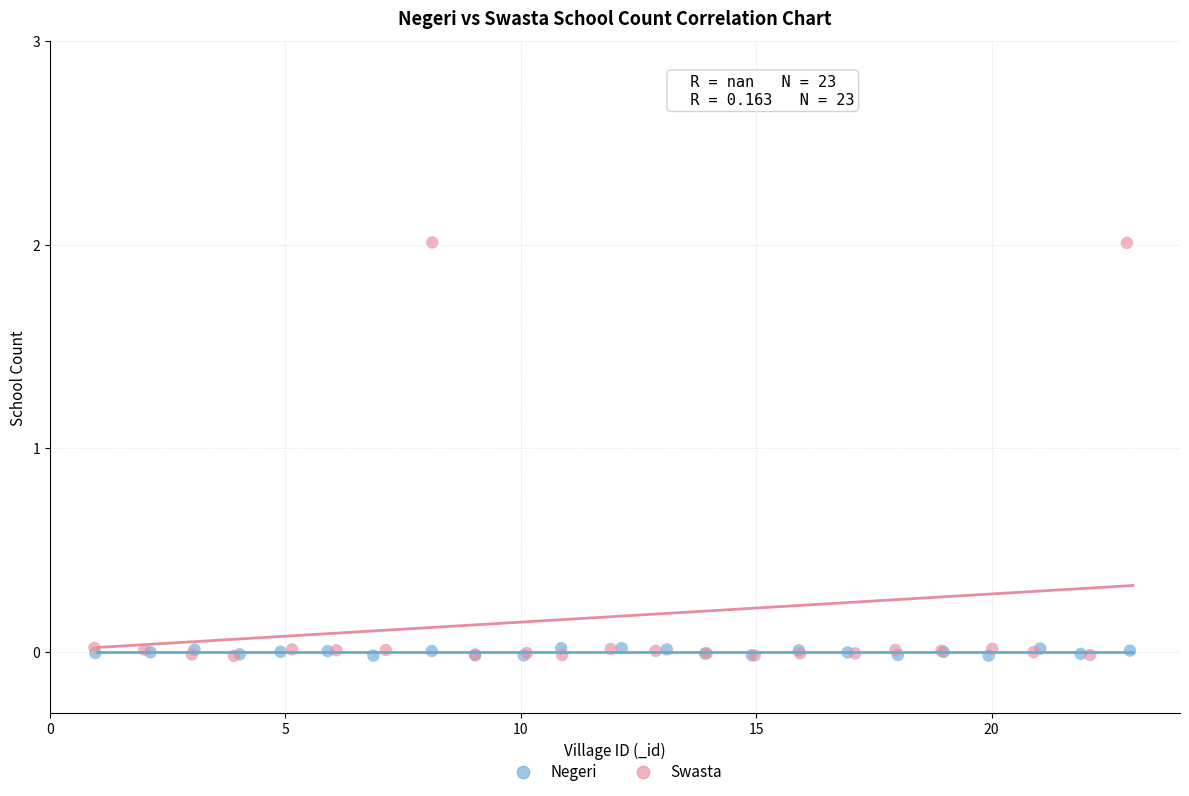

Which series reaches the maximum Y coordinate?

Swasta